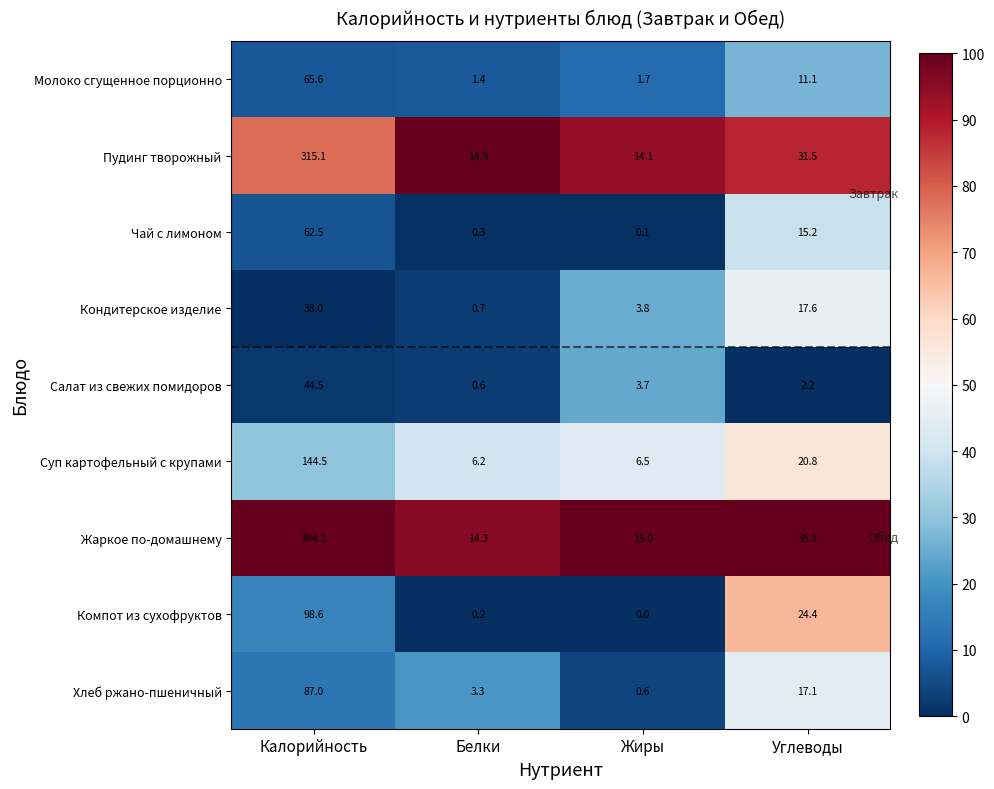

What value does the Молоко сгущенное порционно series have at Жиры?

1.7